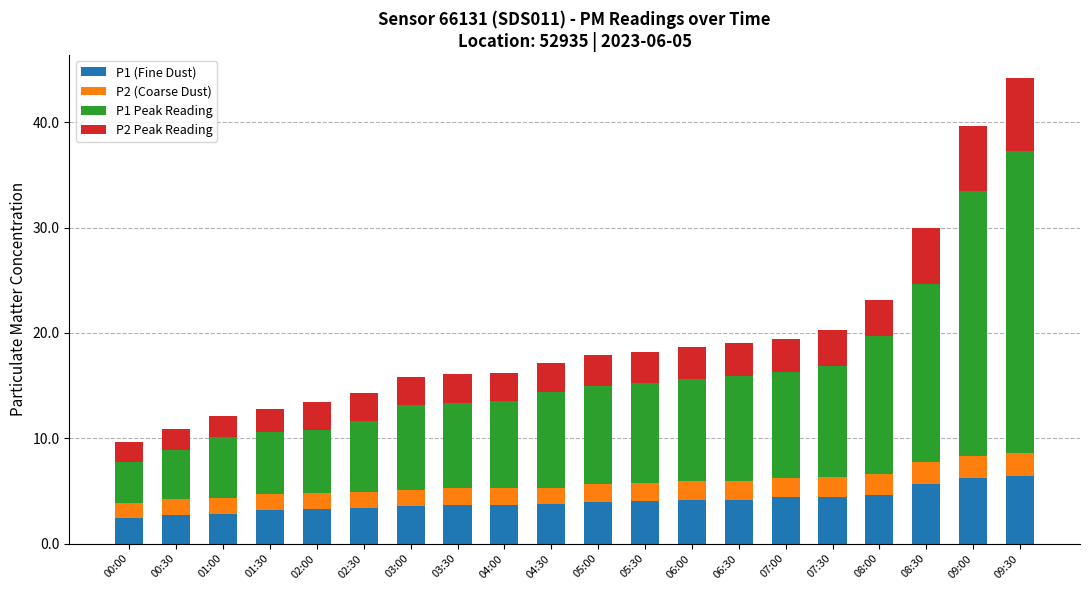

What is the total value across all series at 09:30?

44.2